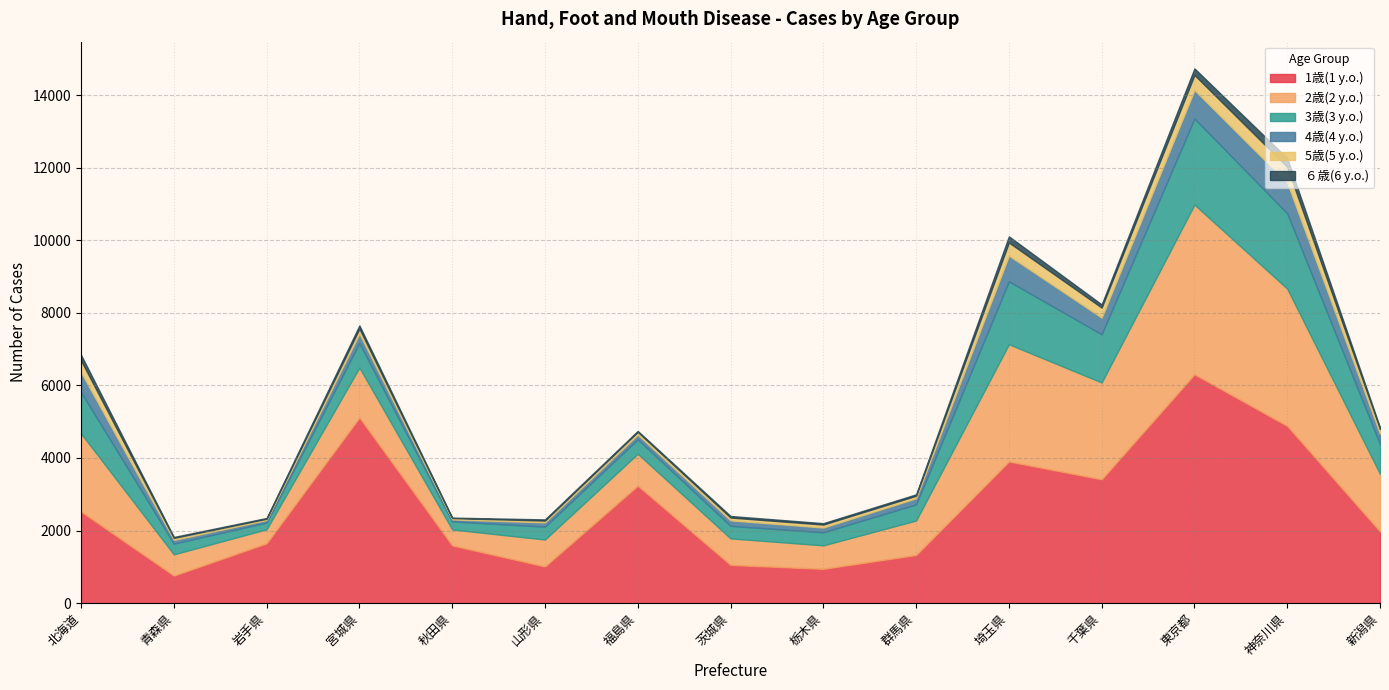

What are all the series names shown in the legend?

1歳(1 y.o.), 2歳(2 y.o.), 3歳(3 y.o.), 4歳(4 y.o.), 5歳(5 y.o.), ６歳(6 y.o.)